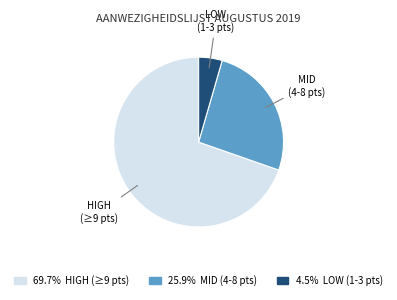

Count the number of slices in the pie.

3